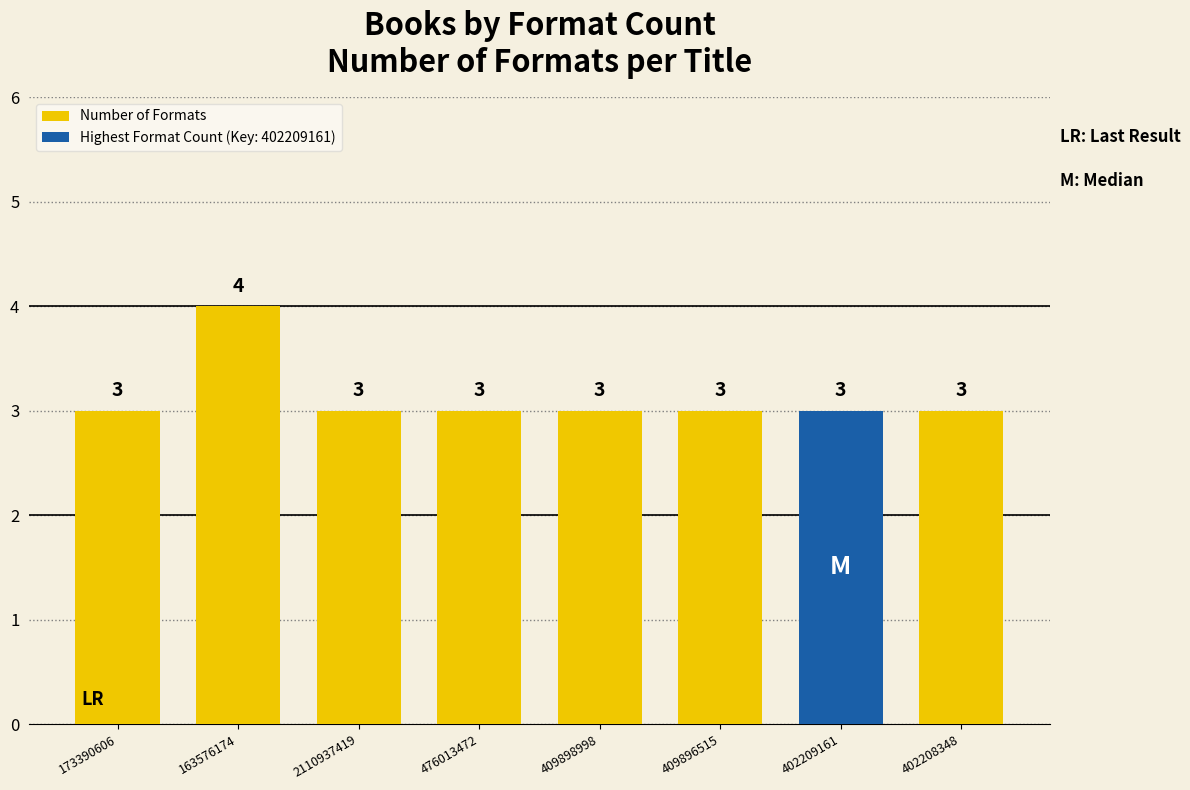

What is the sum of all Number of Formats values?

22